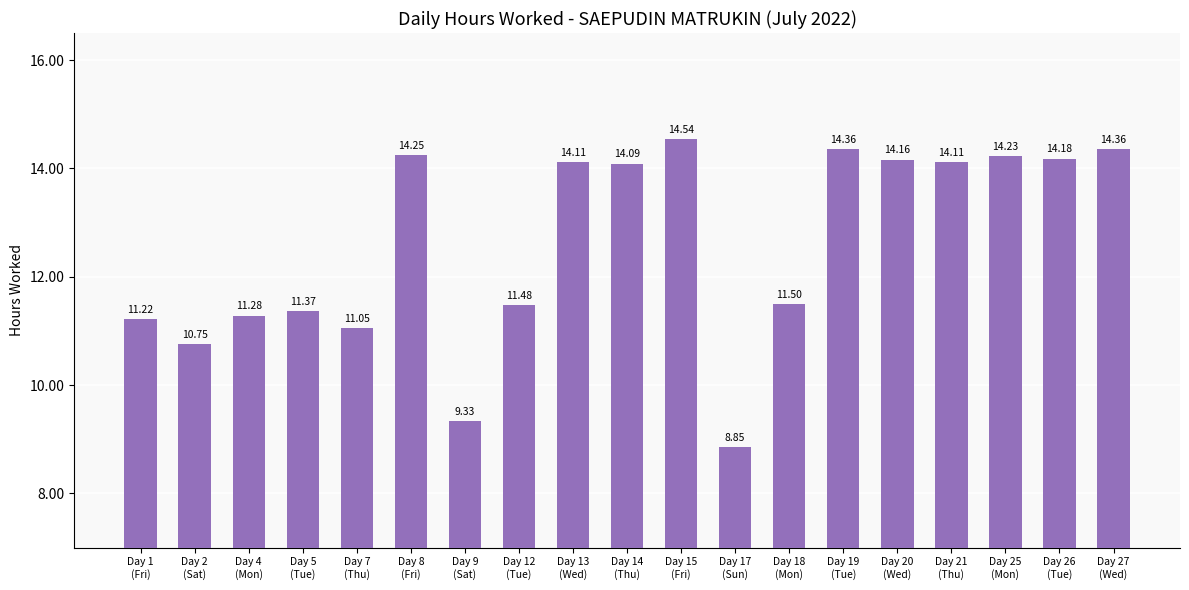

Between Day 15
(Fri) and Day 18
(Mon), which is larger?

Day 15
(Fri)